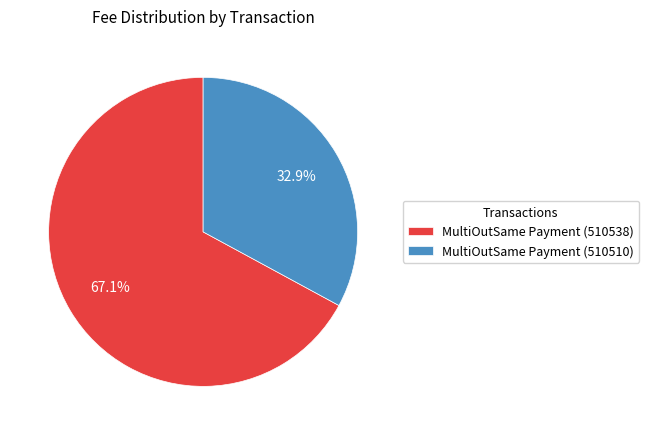

To the nearest percent, what percentage of the pie is MultiOutSame Payment (510510)?

33%